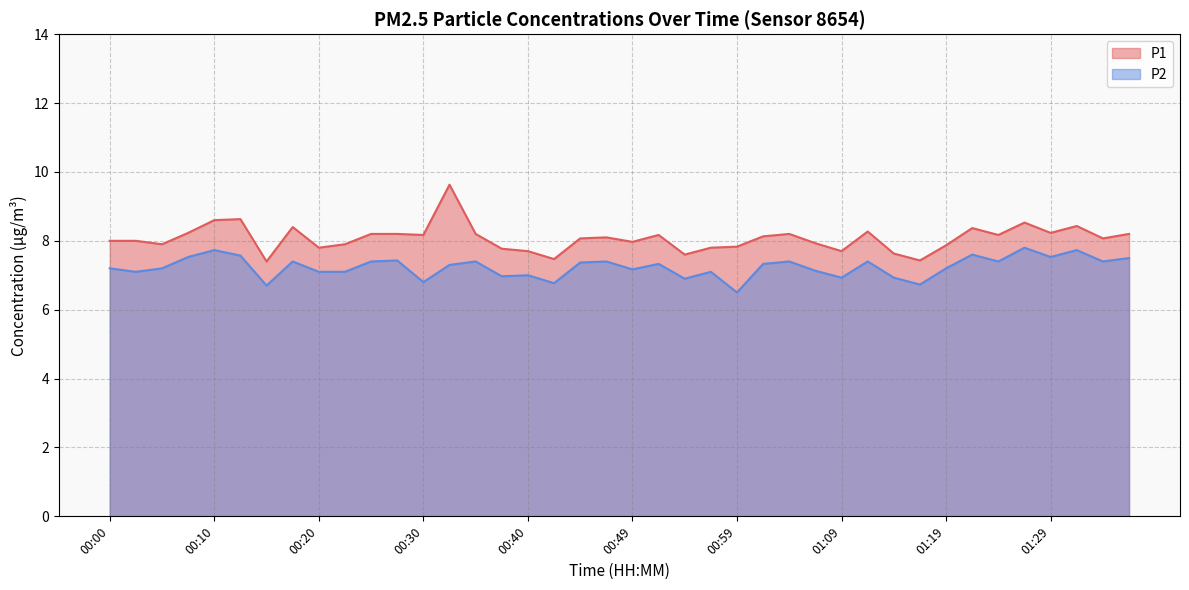

What is the minimum value for P1?

7.4